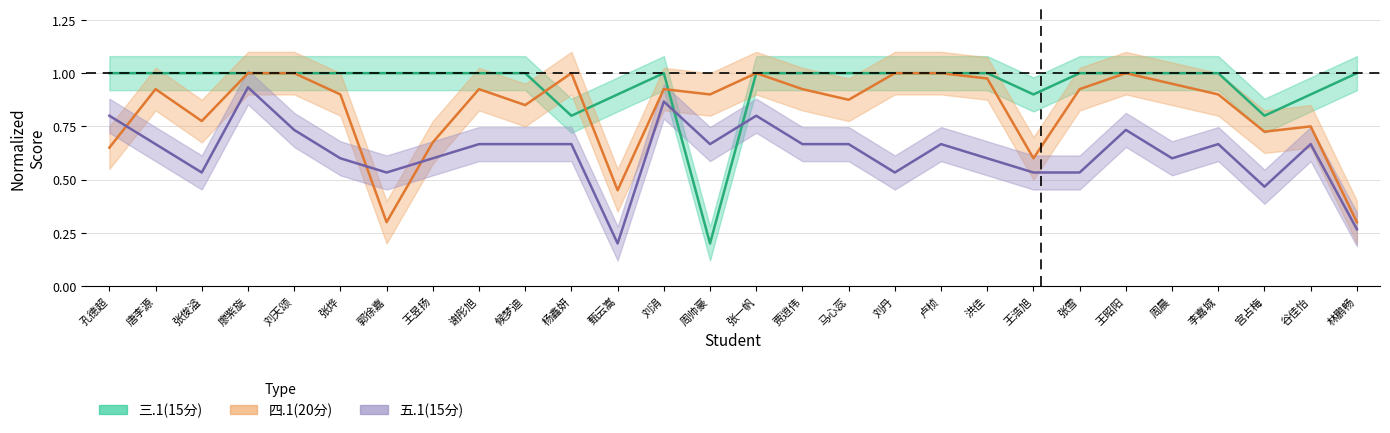

At which category does the chart reach its minimum across all series?

甄云嵩